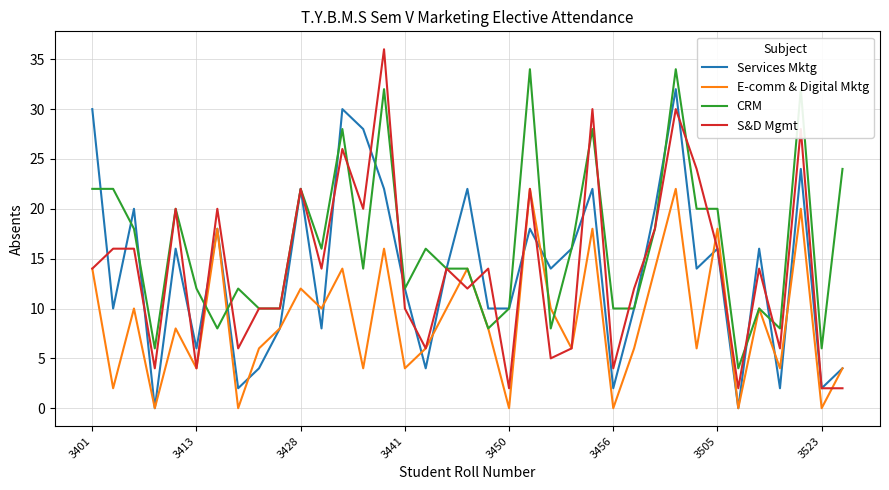

Which series has the widest spread of values?

S&D Mgmt